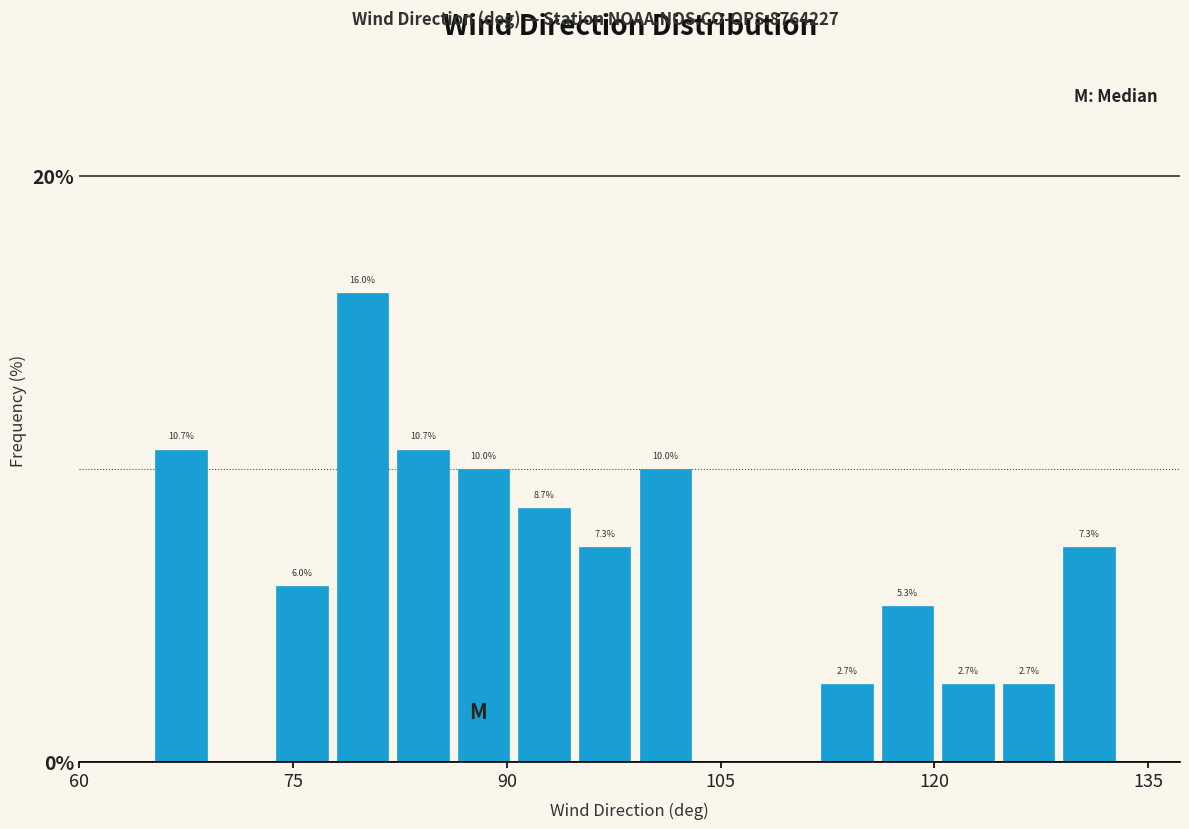

Read against the x-axis, roughly where is the centre of the tallest bar?

80